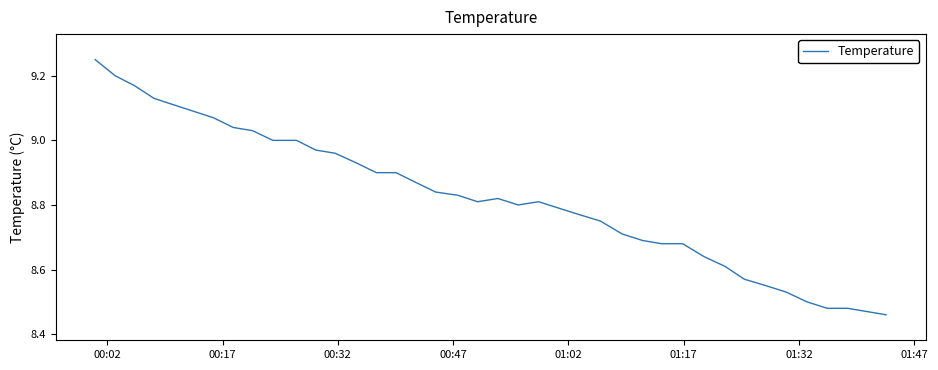

What is the difference between the maximum and minimum values?

0.8